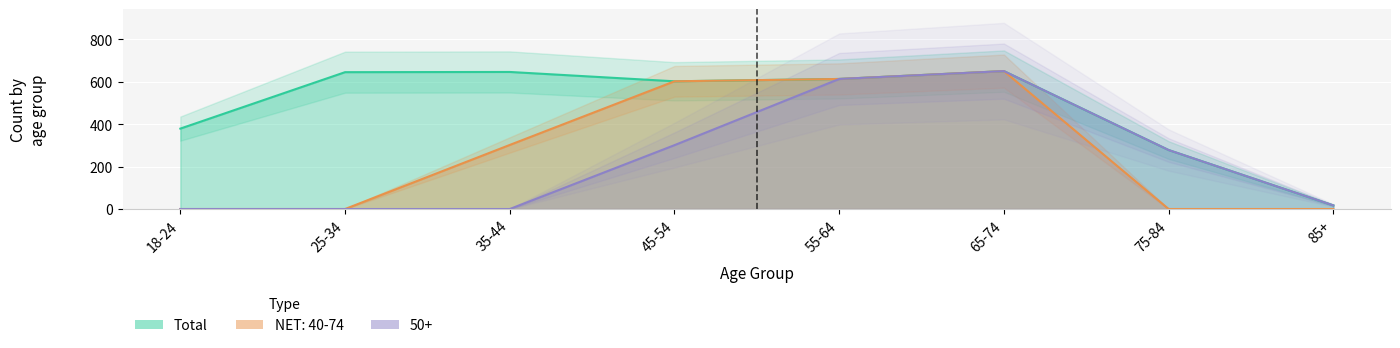

What is the average value of the NET: 40-74 series?

271